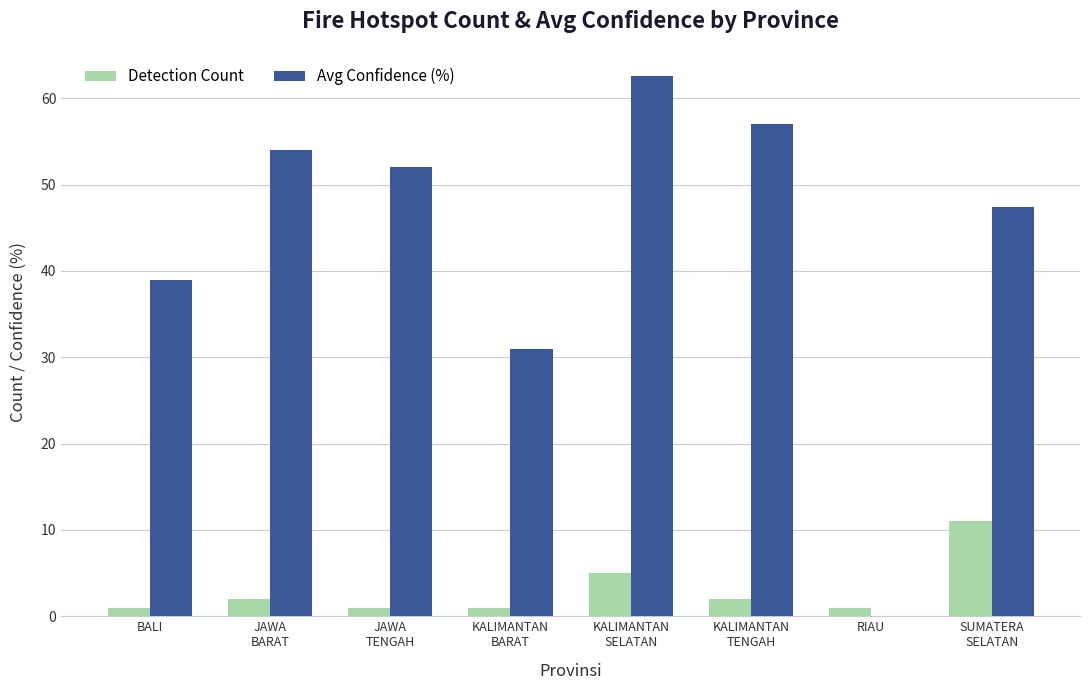

Reading left to right, what are all the values shown in this chart?

Detection Count: BALI=1.0	JAWA
BARAT=2.0	JAWA
TENGAH=1.0	KALIMANTAN
BARAT=1.0	KALIMANTAN
SELATAN=5.0	KALIMANTAN
TENGAH=2.0	RIAU=1.0	SUMATERA
SELATAN=11.0
Avg Confidence (%): BALI=39.0	JAWA
BARAT=54.0	JAWA
TENGAH=52.0	KALIMANTAN
BARAT=31.0	KALIMANTAN
SELATAN=62.6	KALIMANTAN
TENGAH=57.0	RIAU=0.0	SUMATERA
SELATAN=47.4